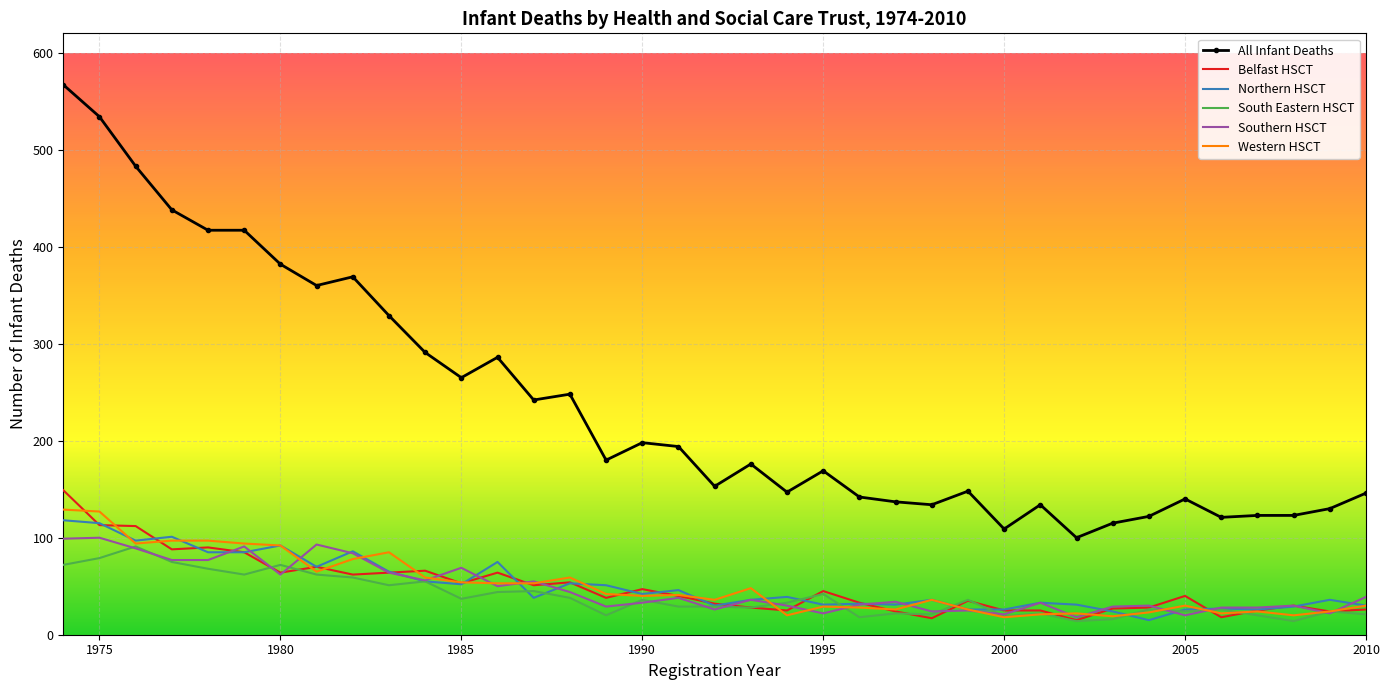

What are all the series names shown in the legend?

All Infant Deaths, Belfast HSCT, Northern HSCT, South Eastern HSCT, Southern HSCT, Western HSCT